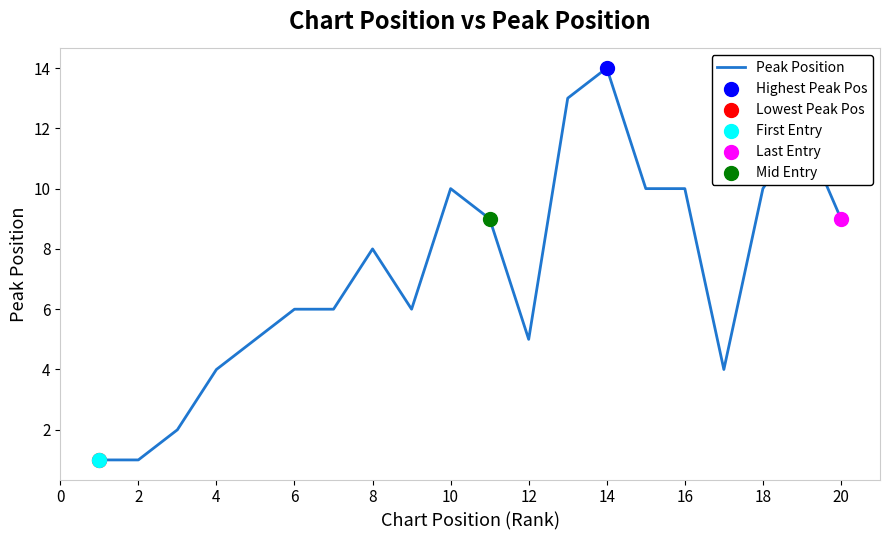

What is the maximum value shown in the chart?

14